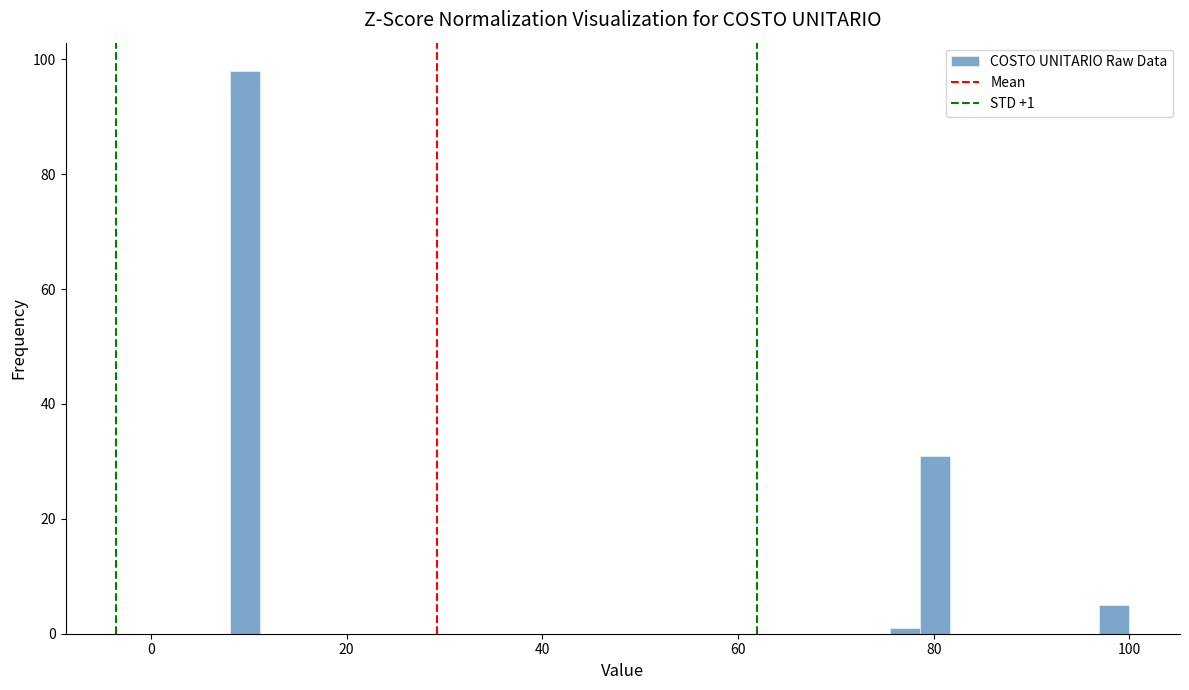

Around what value on the x-axis is the tallest bar? Give the approximate position of its centre, as read against the axis.

10